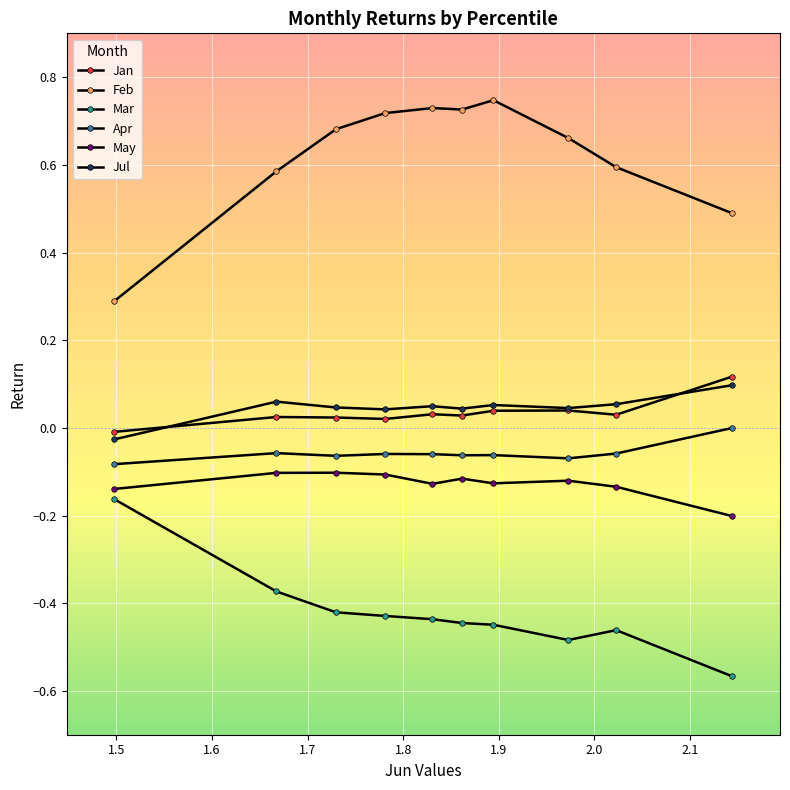

How many negative values does the Jan series have?

1